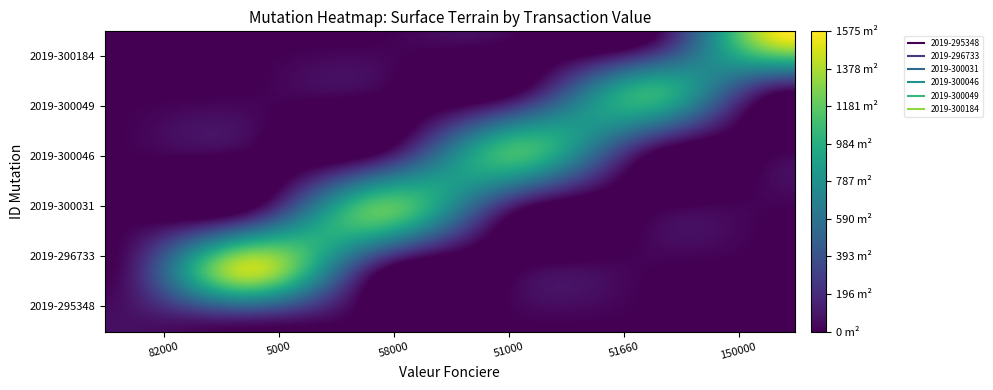

Reading left to right, list all the values displayed in this chart.

2019-295348: 82000=65	5000=0	58000=0	51000=0	51660=0	150000=0
2019-296733: 82000=0	5000=1420	58000=0	51000=0	51660=0	150000=0
2019-300031: 82000=0	5000=0	58000=1175	51000=0	51660=0	150000=0
2019-300046: 82000=0	5000=0	58000=0	51000=1088	51660=0	150000=0
2019-300049: 82000=0	5000=0	58000=0	51000=0	51660=1009	150000=0
2019-300184: 82000=0	5000=0	58000=0	51000=0	51660=0	150000=1575